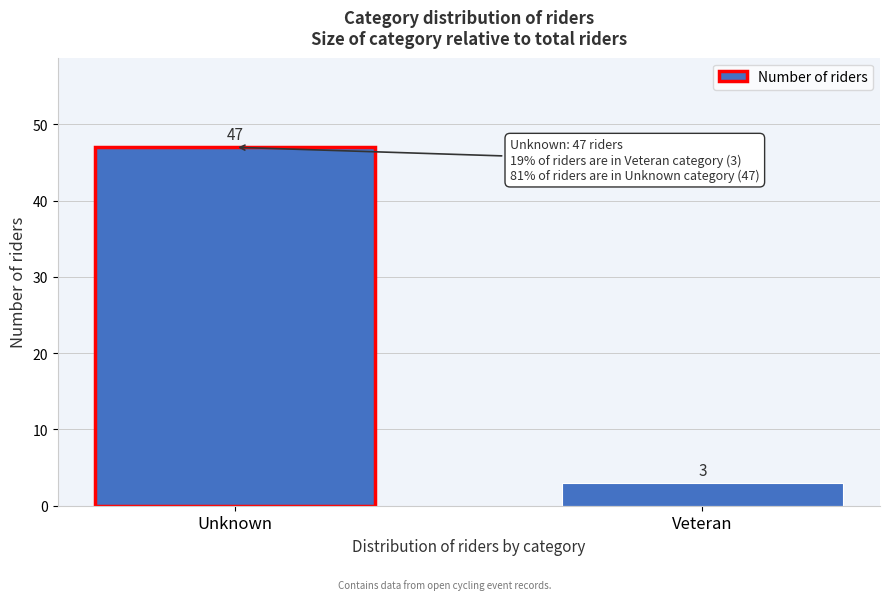

Reading left to right, extract all data points from this chart.

47	3